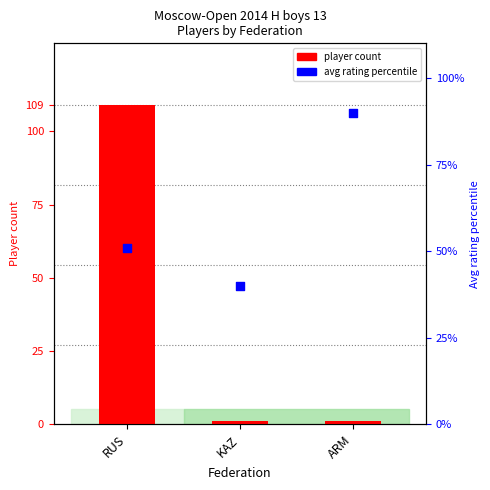

Which series reaches the minimum Y coordinate?

player count